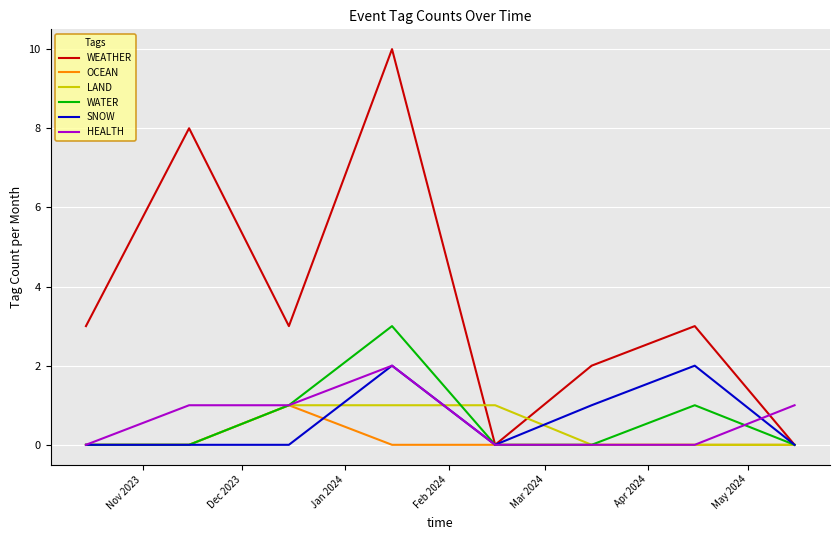

What is the highest value of the WEATHER series?

10